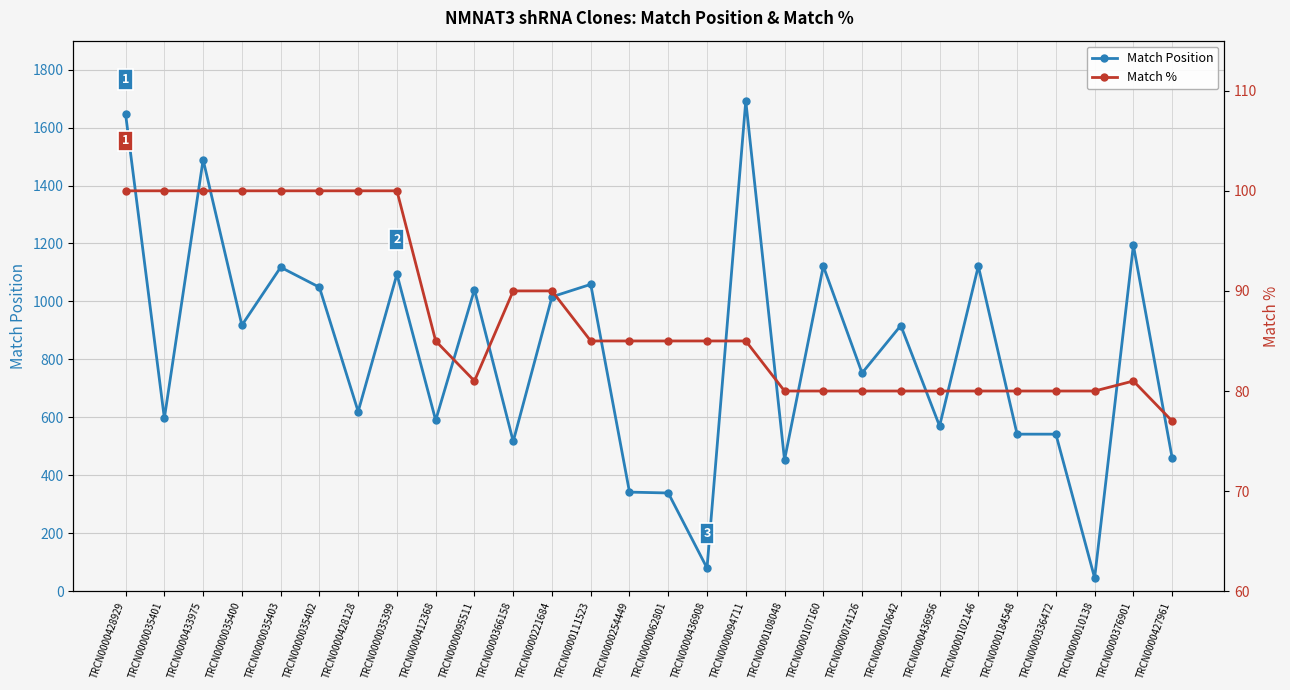

Rank the series at TRCN0000035402 from lowest to highest value.

Match %, Match Position